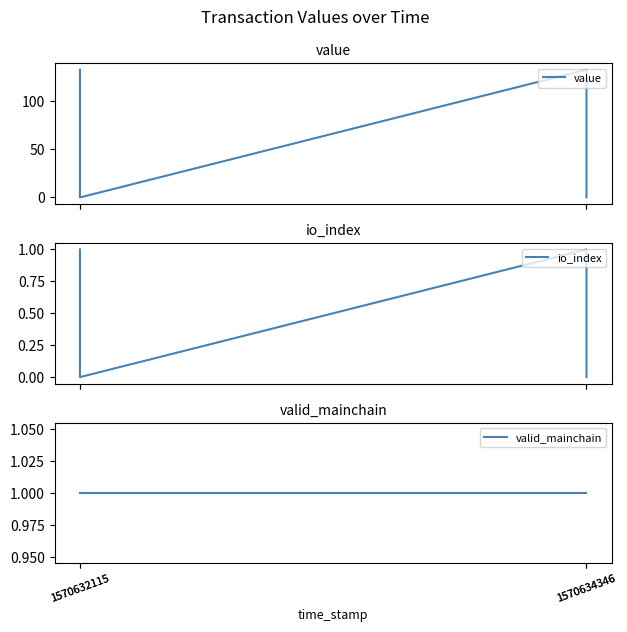

What is the difference between the highest and lowest values at 1570632115?

1.0